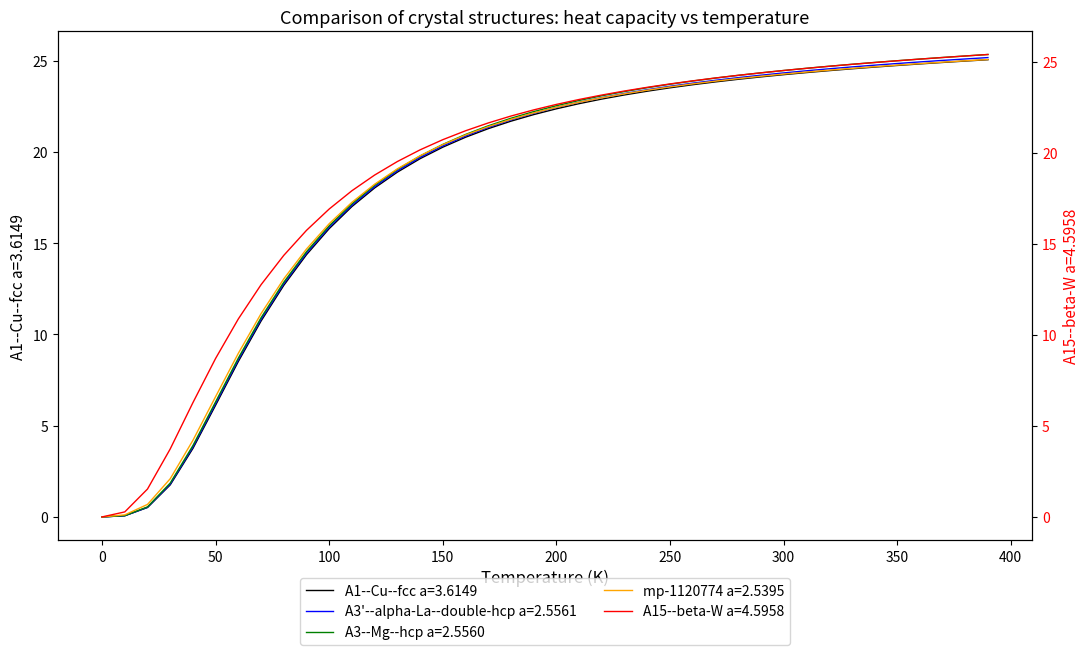

True or false: A1--Cu--fcc a=3.6149 has a value of 22.4 at 200.

True